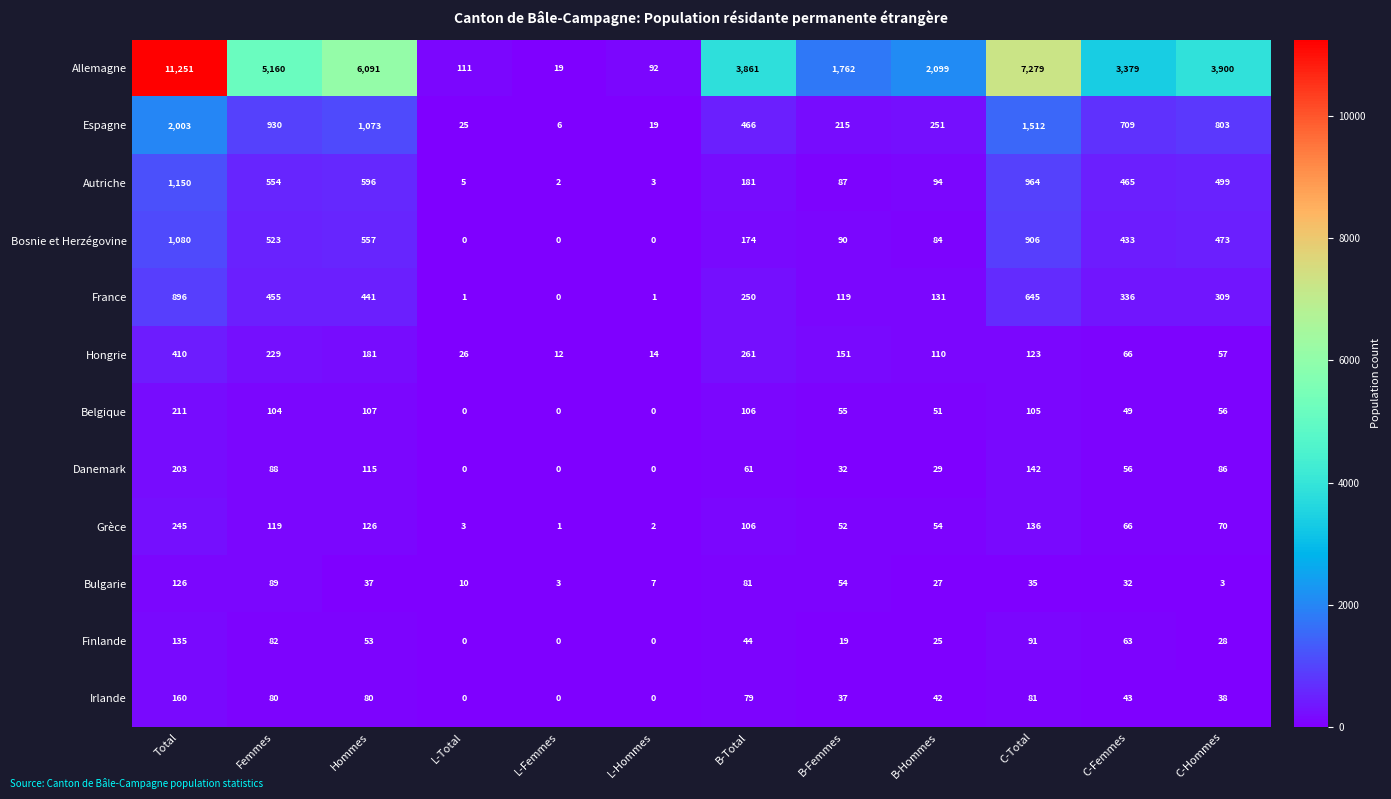

List the series in order of their peak value, lowest first.

Bulgarie, Finlande, Irlande, Danemark, Belgique, Grèce, Hongrie, France, Bosnie et Herzégovine, Autriche, Espagne, Allemagne